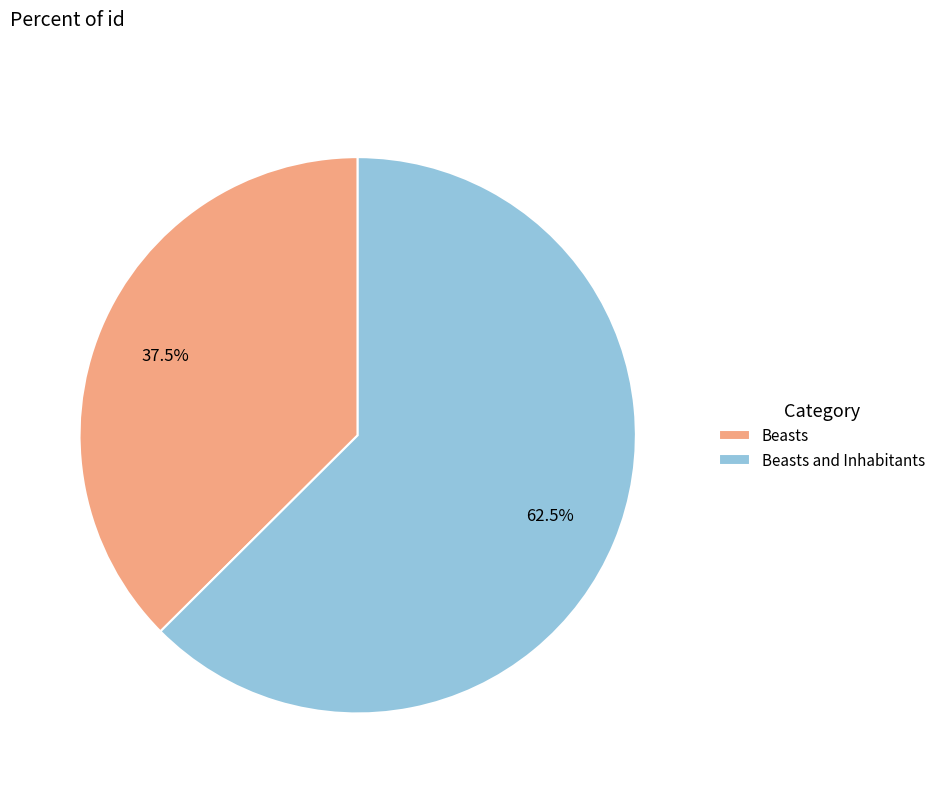

What portion of the pie excludes Beasts?

62.5%